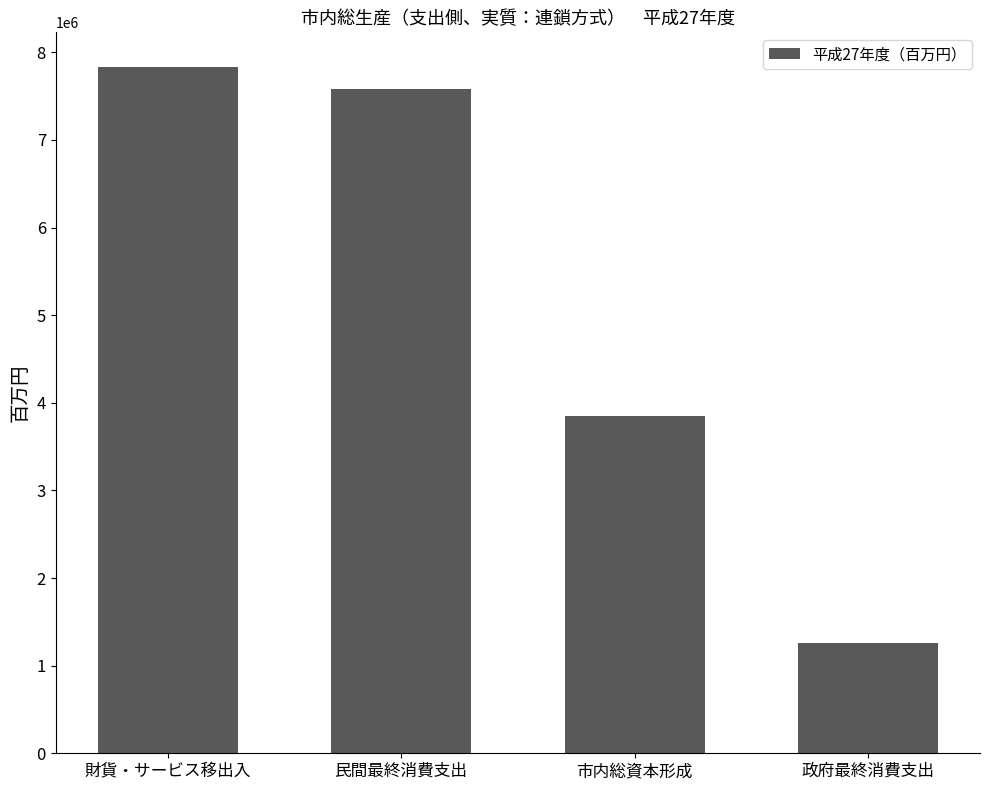

Reading right to left, what are all the values shown in this chart?

1260140	3854163	7578858	7836726